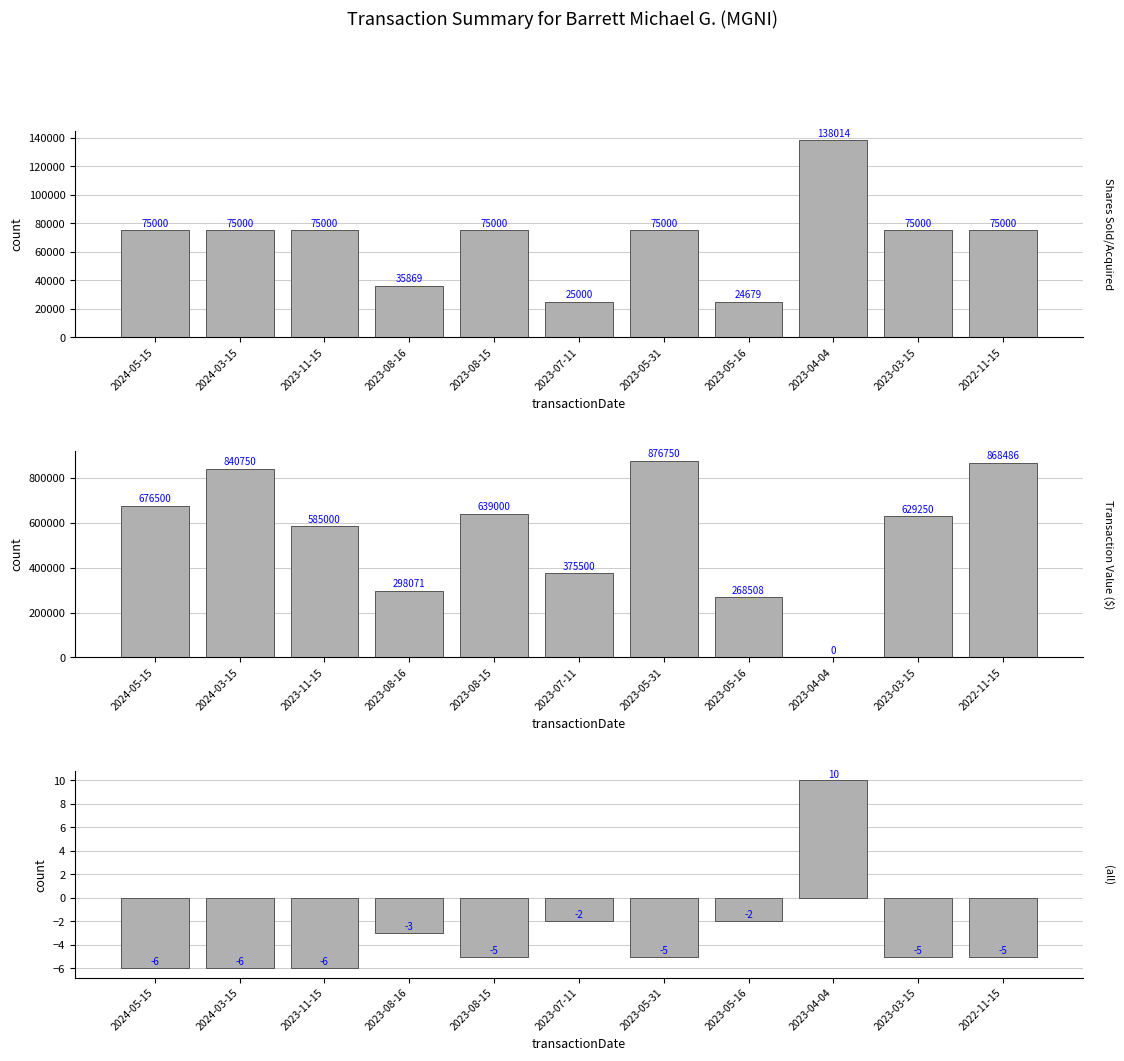

At which category is the sum across all series the highest?

2023-05-31